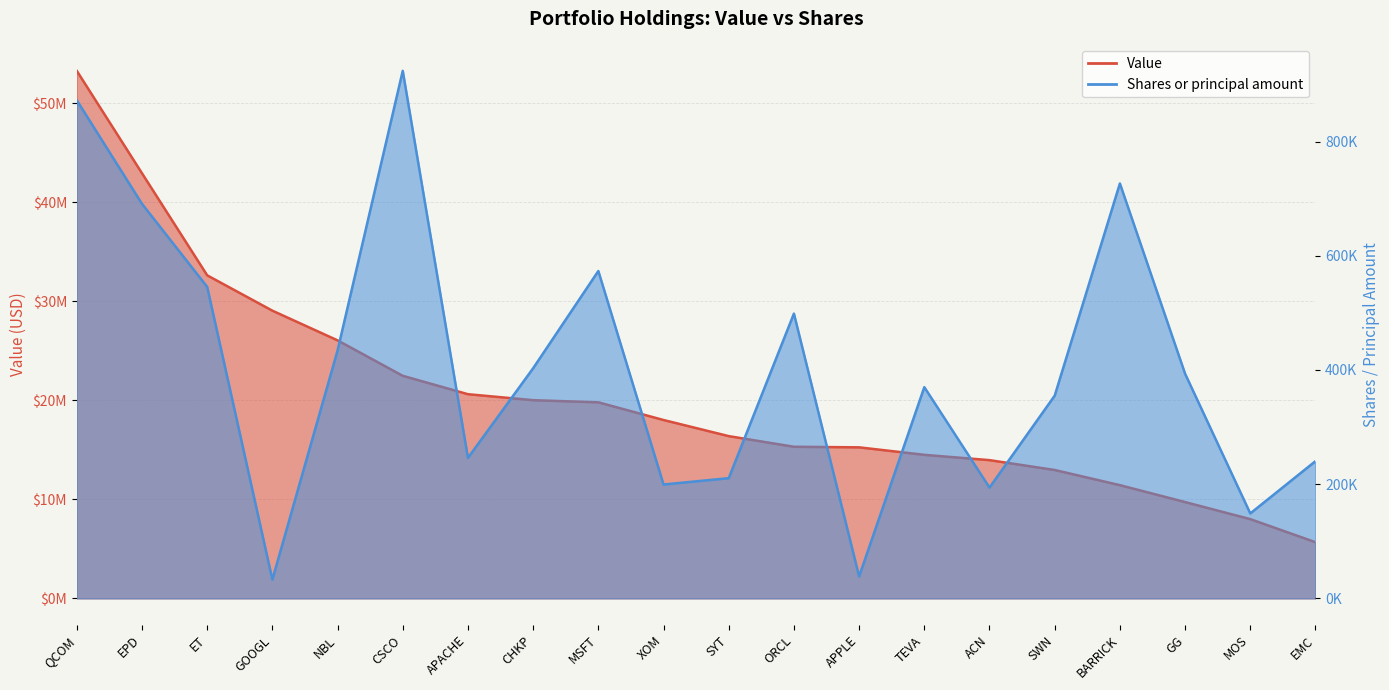

At how many categories does at least one series exceed 12998590?

15